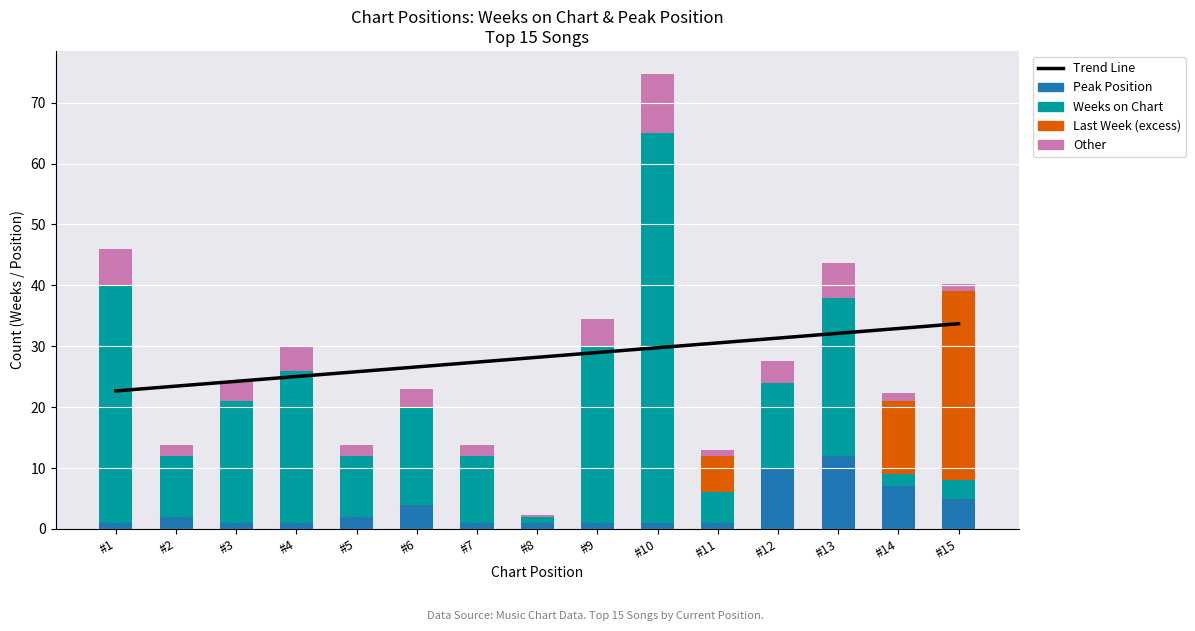

The value of Peak Position at #1 is 1.0. True or false?

True